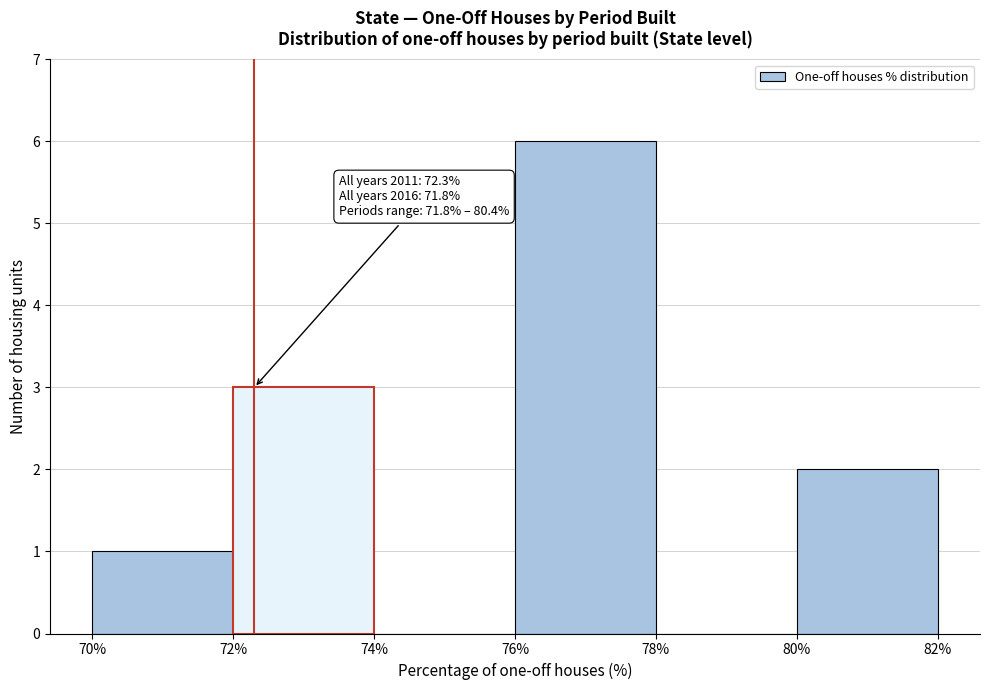

Over which range of the x-axis is the bar tallest?

76% to 78%